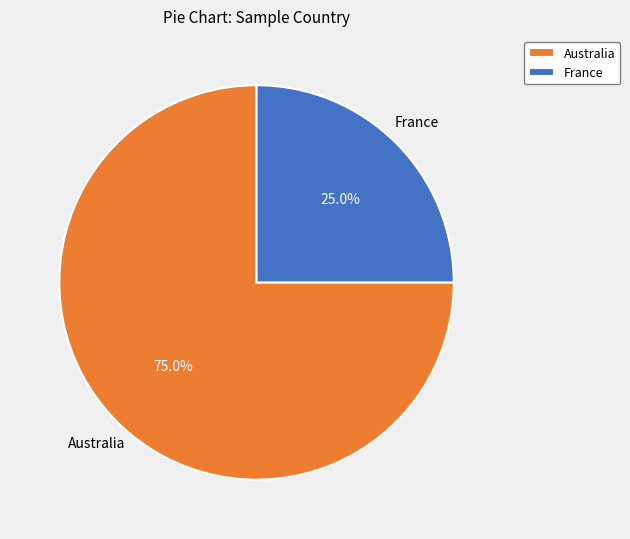

Which has a higher value, Australia or France?

Australia